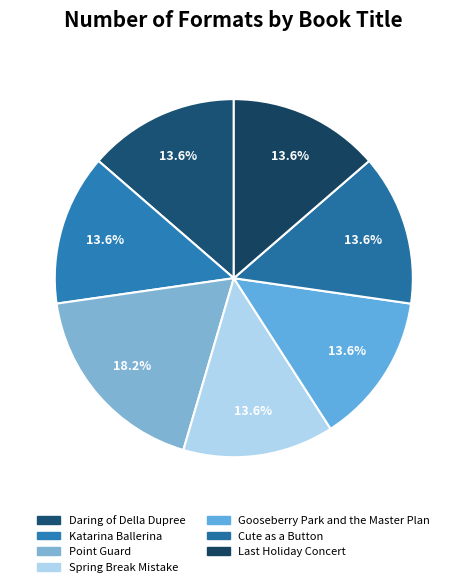

Is there any slice that represents more than half of the pie?

No